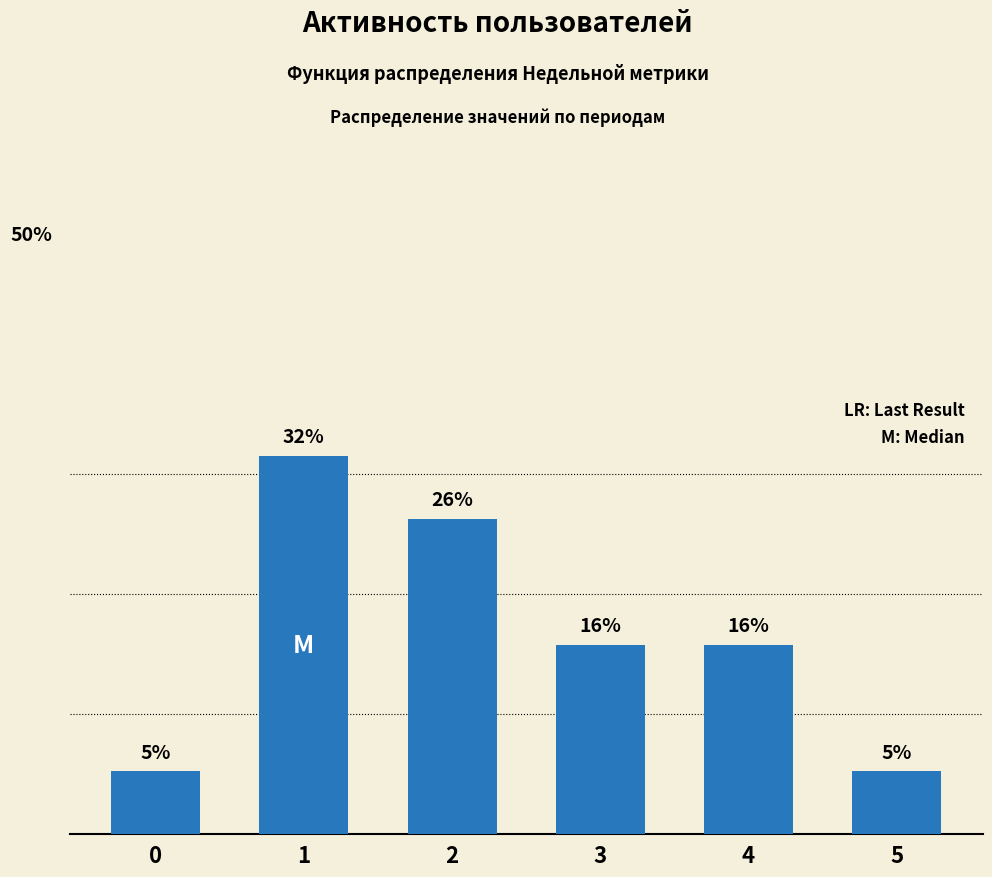

What is the minimum value shown in the chart?

5.3